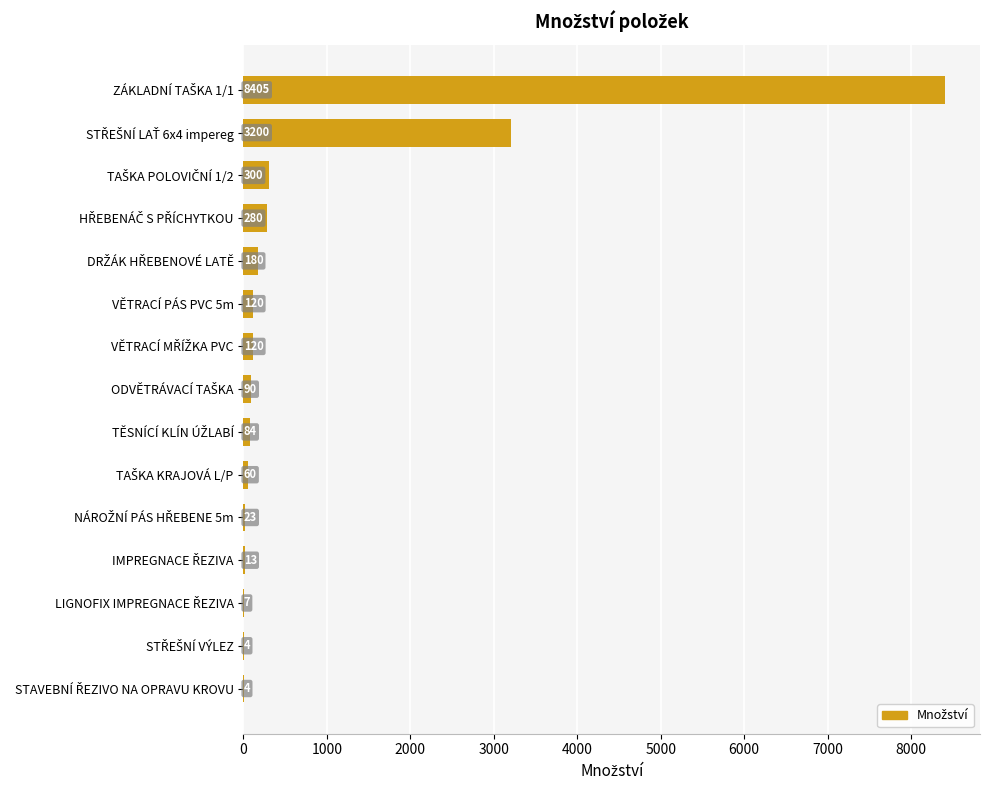

What is the maximum value shown in the chart?

8405